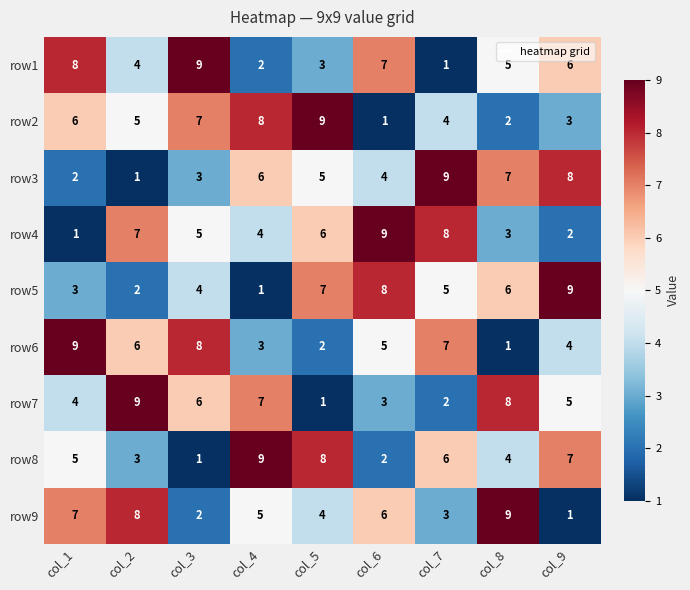

The row5 series shows 1 at col_4. True or false?

True